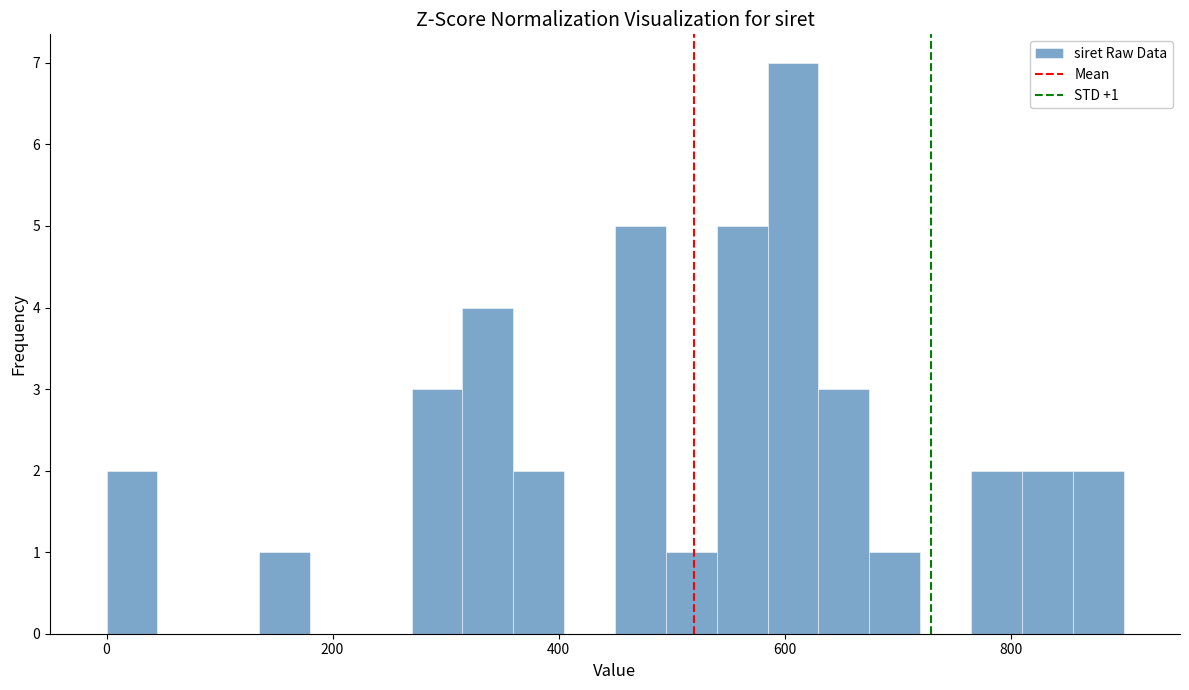

Around what value on the x-axis is the tallest bar? Give the approximate position of its centre, as read against the axis.

600